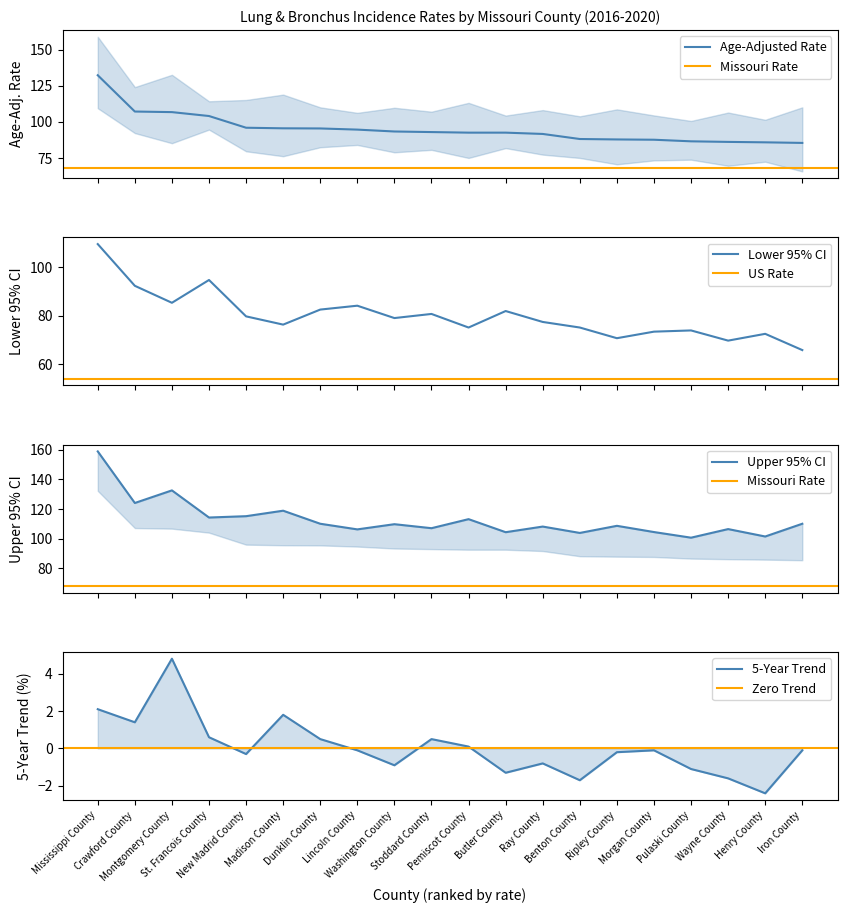

What position from the right is Ripley County?

6